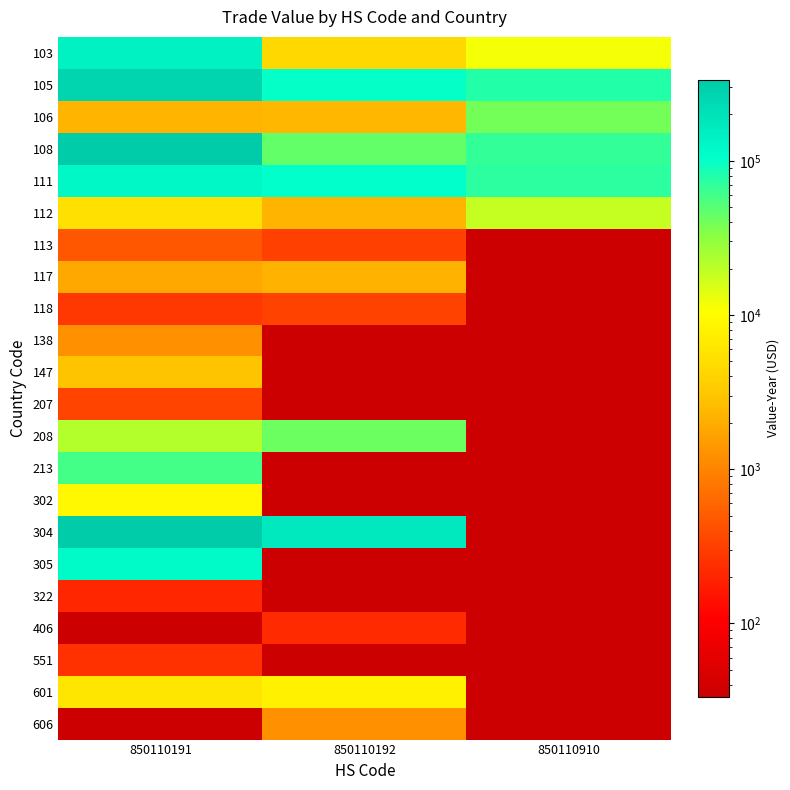

At how many categories does at least one series exceed 280045?

1